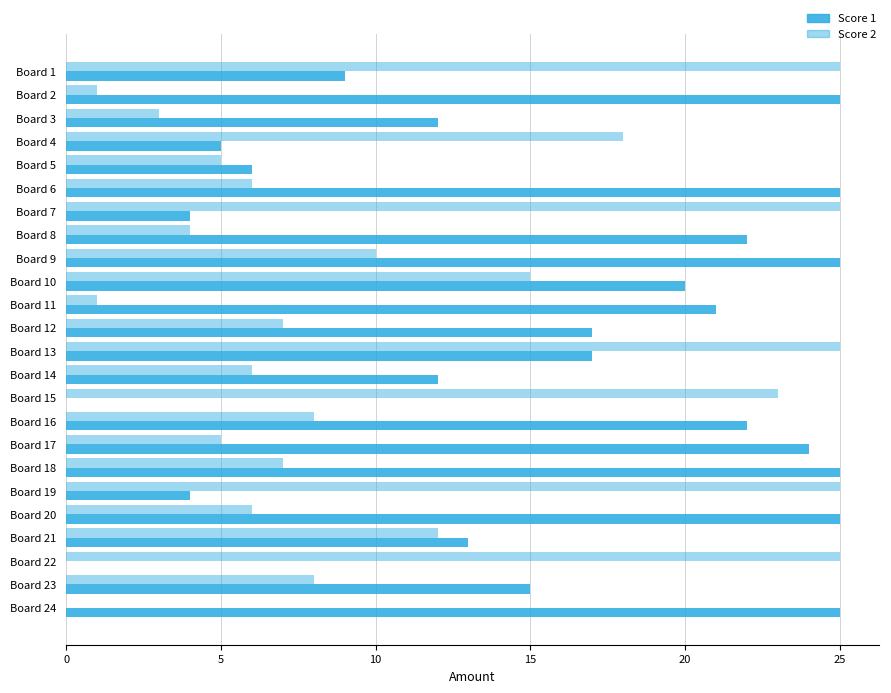

How many distinct data groups are displayed?

2